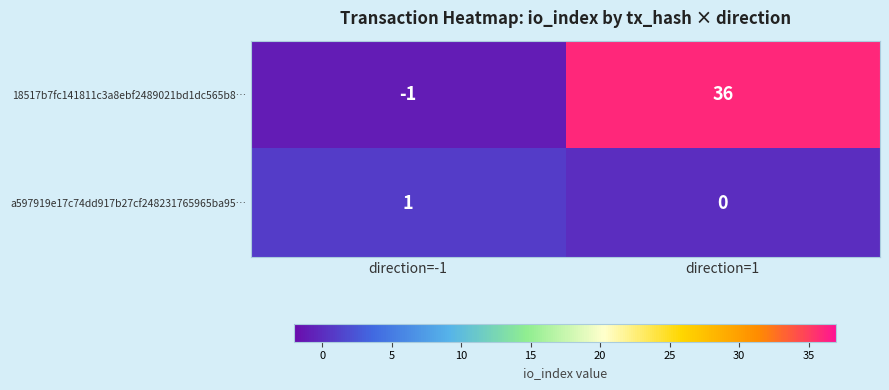

At which category is the sum across all series the highest?

direction=1